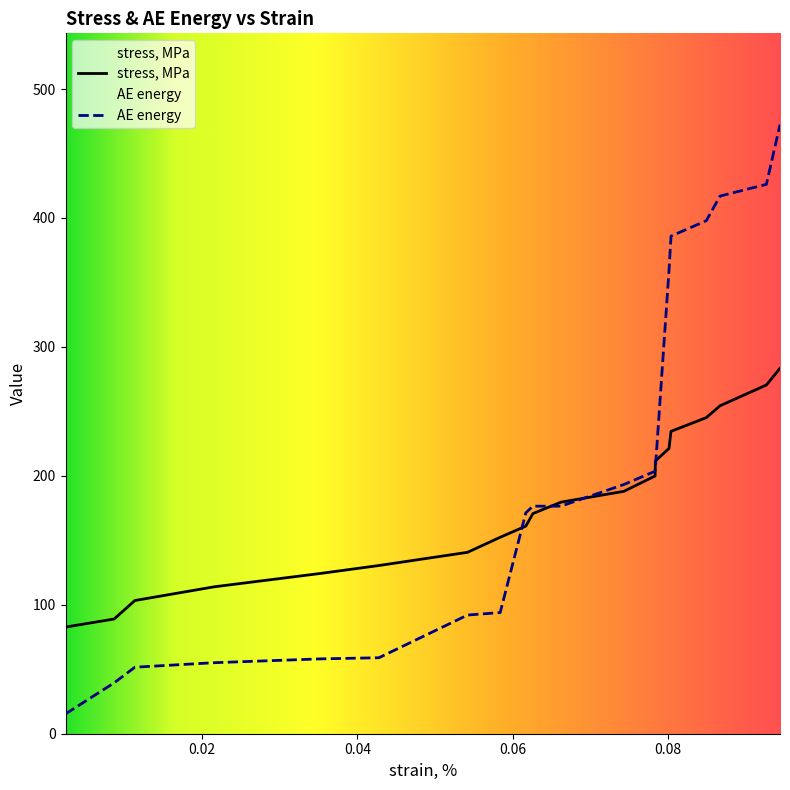

List the labels in order of AE energy value, smallest first.

0.0023764, 0.0086445, 0.011318, 0.021551, 0.03523, 0.042769, 0.054205, 0.058407, 0.061711, 0.062625, 0.066231, 0.074354, 0.078372, 0.078417, 0.08017, 0.080425, 0.084981, 0.086744, 0.092719, 0.094476